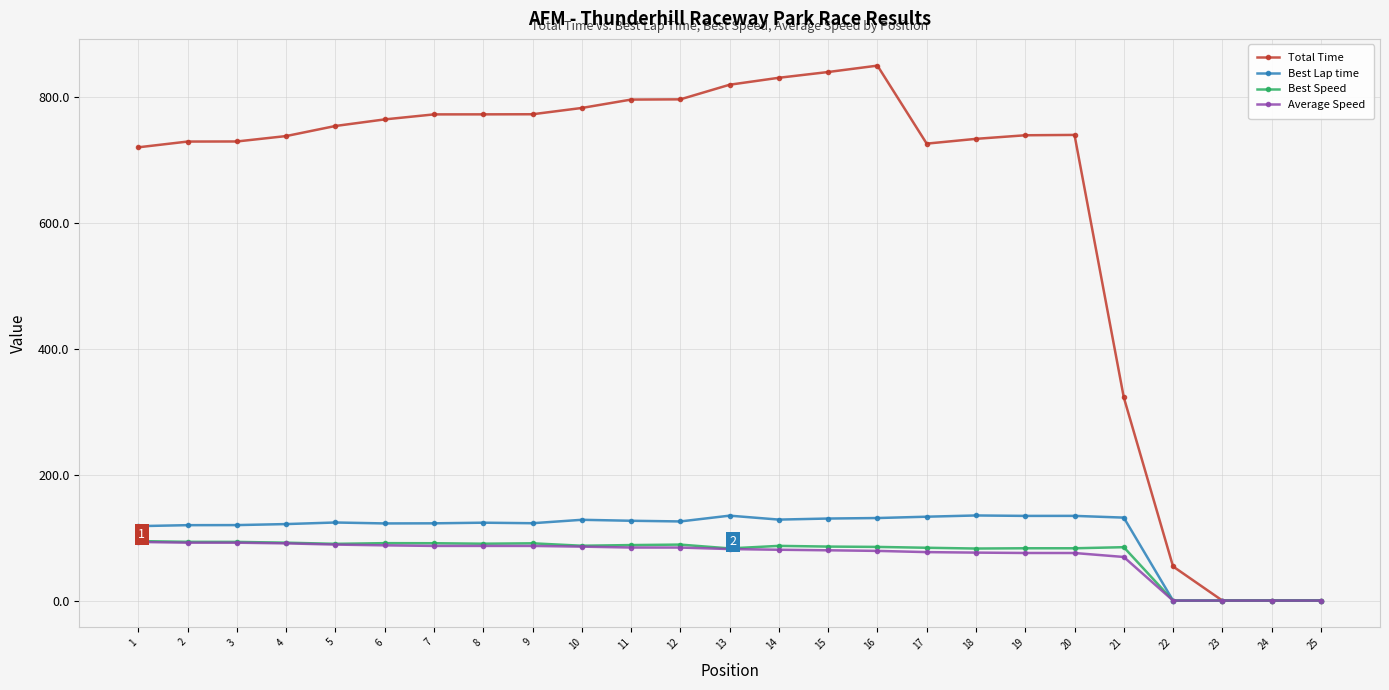

What is the maximum value for Best Speed?

94.4